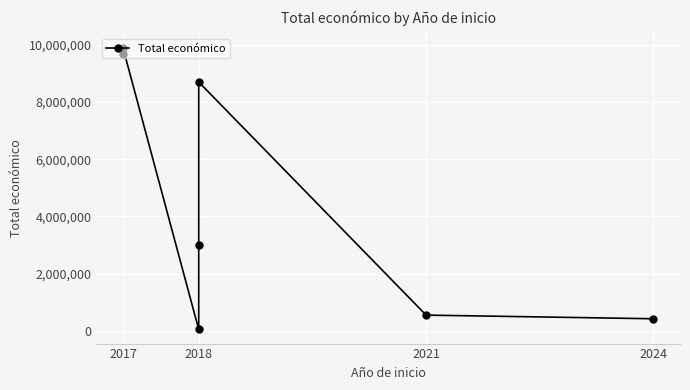

What is the maximum value shown in the chart?

9900193